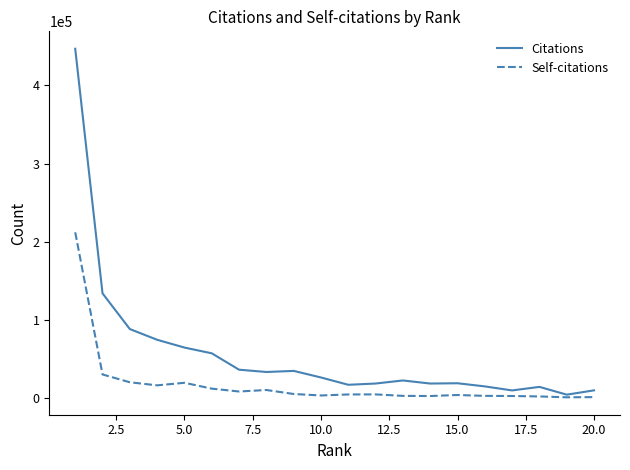

Which series has the largest range (max minus min)?

Citations